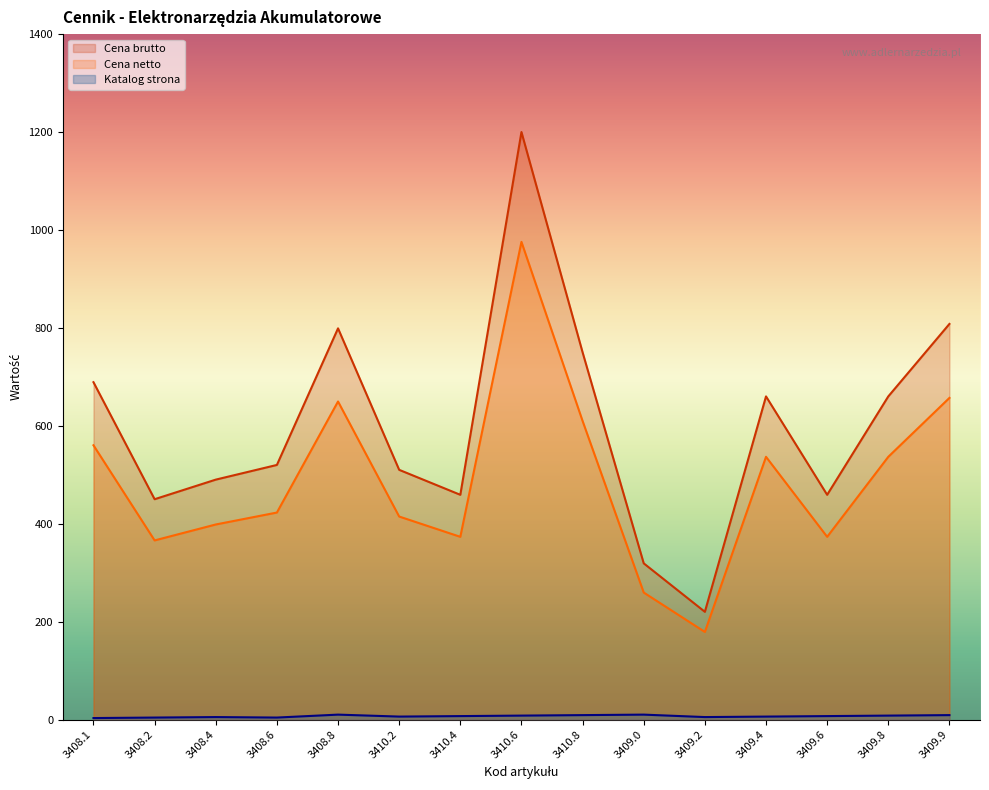

True or false: Katalog strona has a value of 9.0 at 3409.9.

True